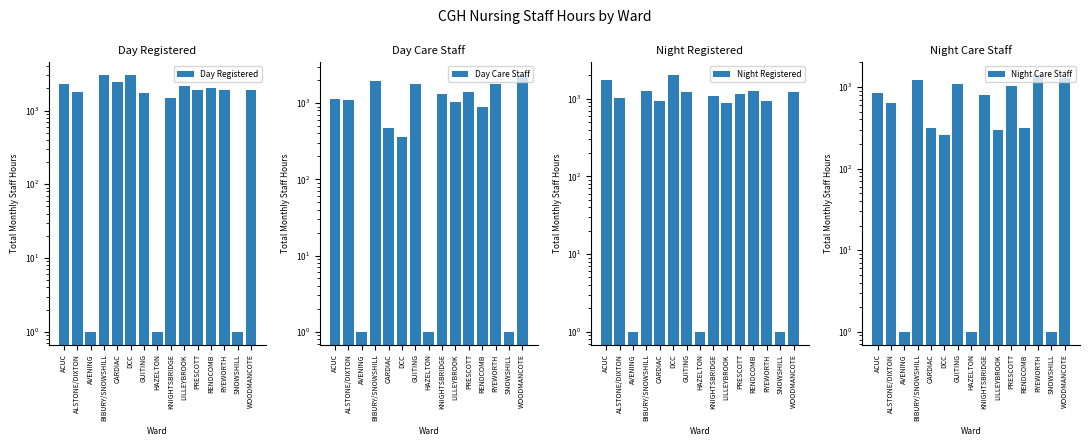

True or false: Day Care Staff has a value of 570.0 at ACUC.

False